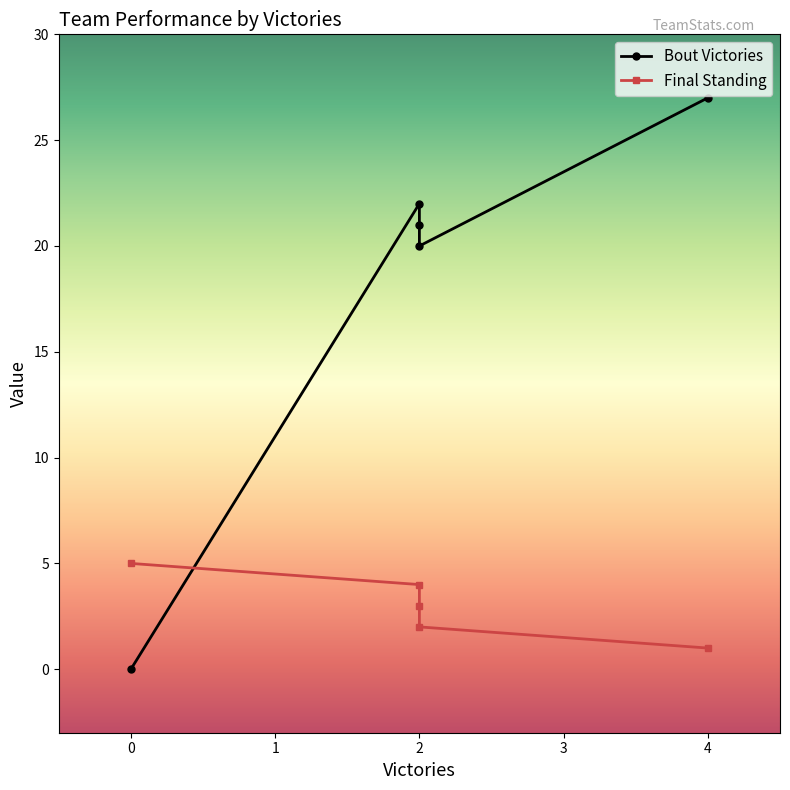

How many series are shown in this chart?

2